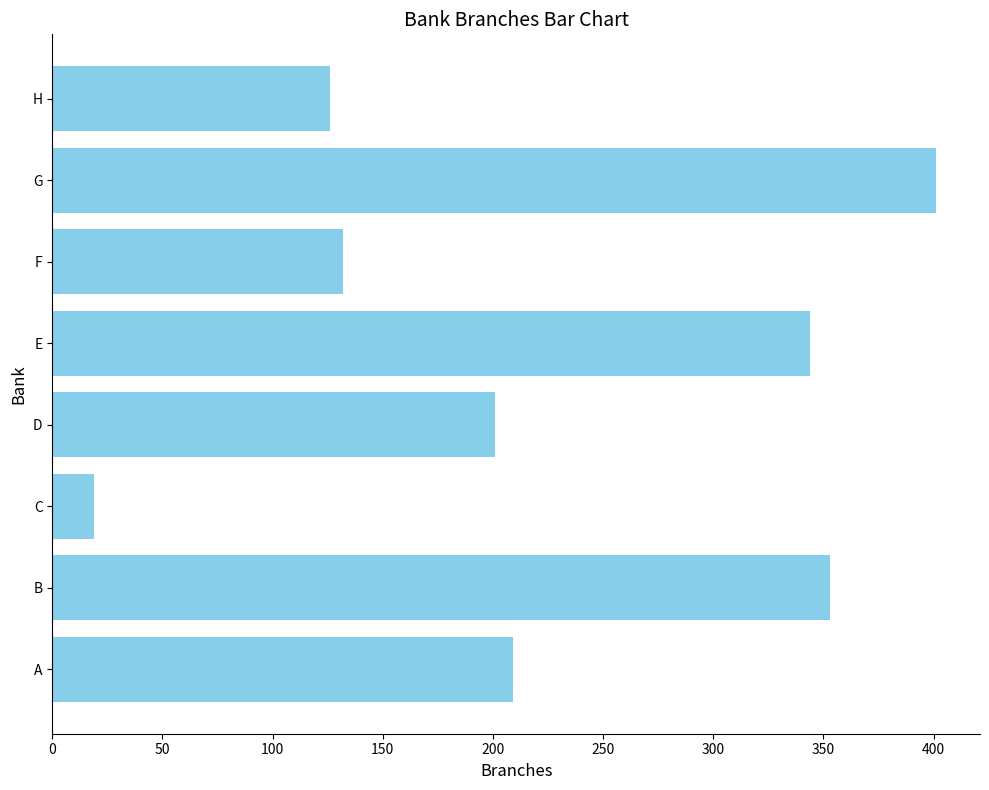

List the labels in order of value, largest first.

G, B, E, A, D, F, H, C